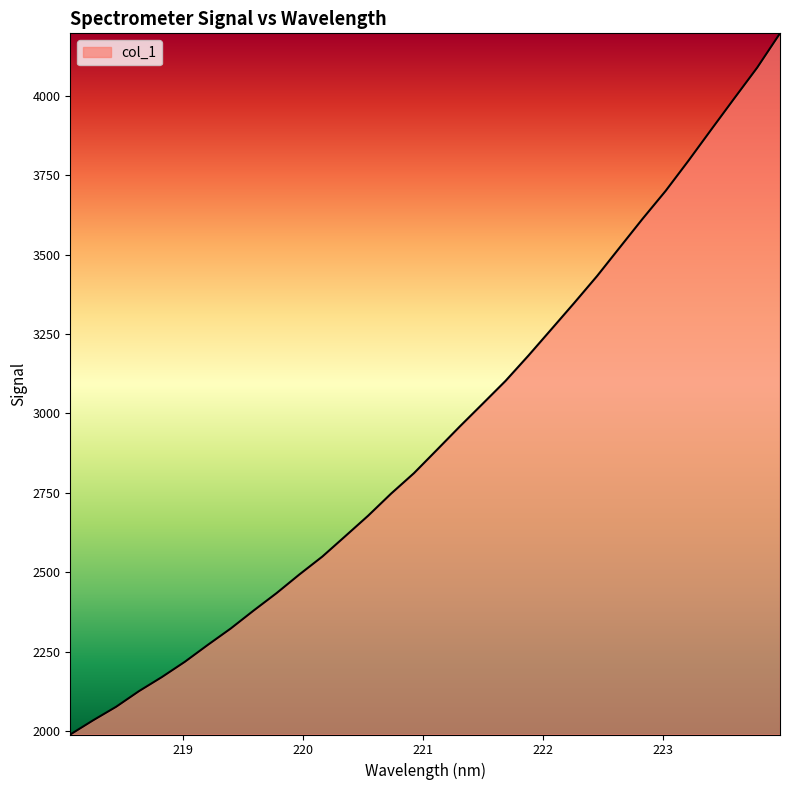

How many categories are shown in the chart?

32